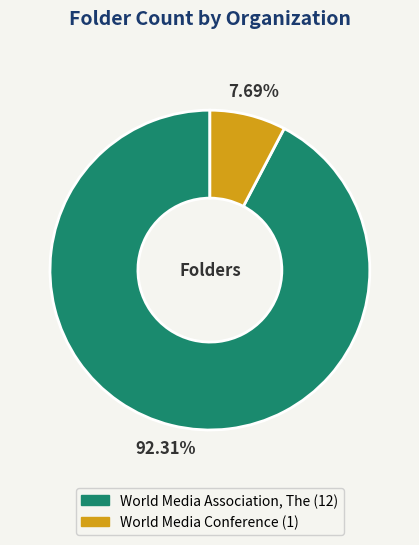

What is the smallest slice in the pie chart?

World Media Conference